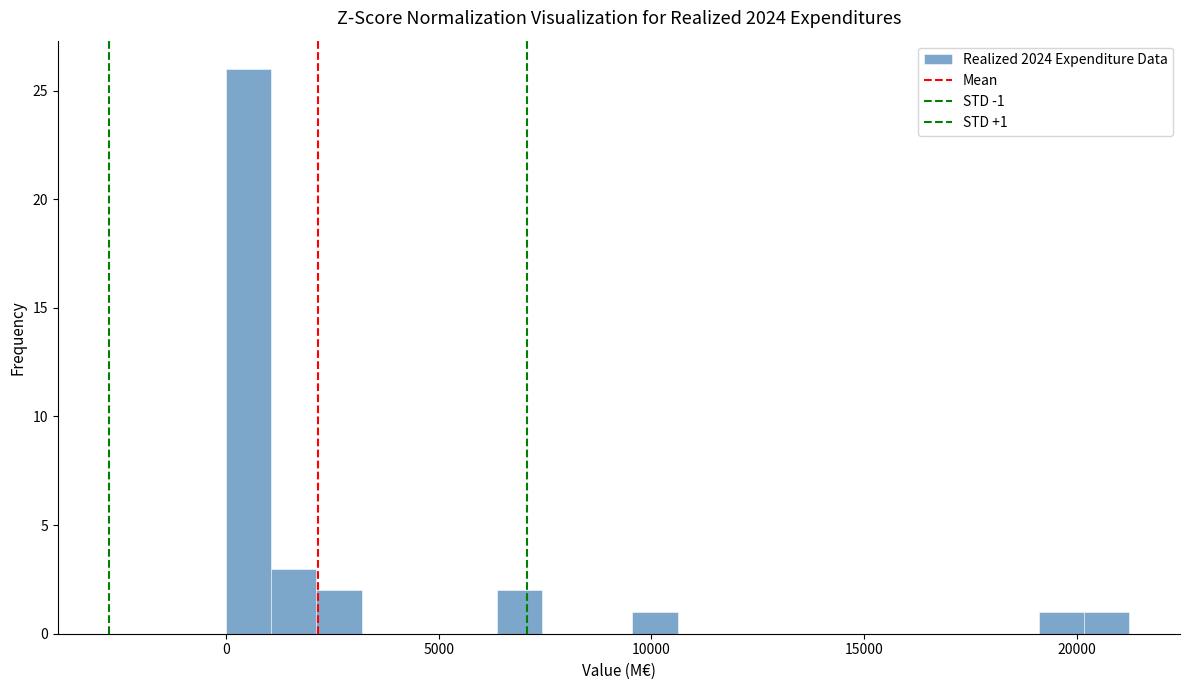

Read against the x-axis, roughly where is the centre of the tallest bar?

500